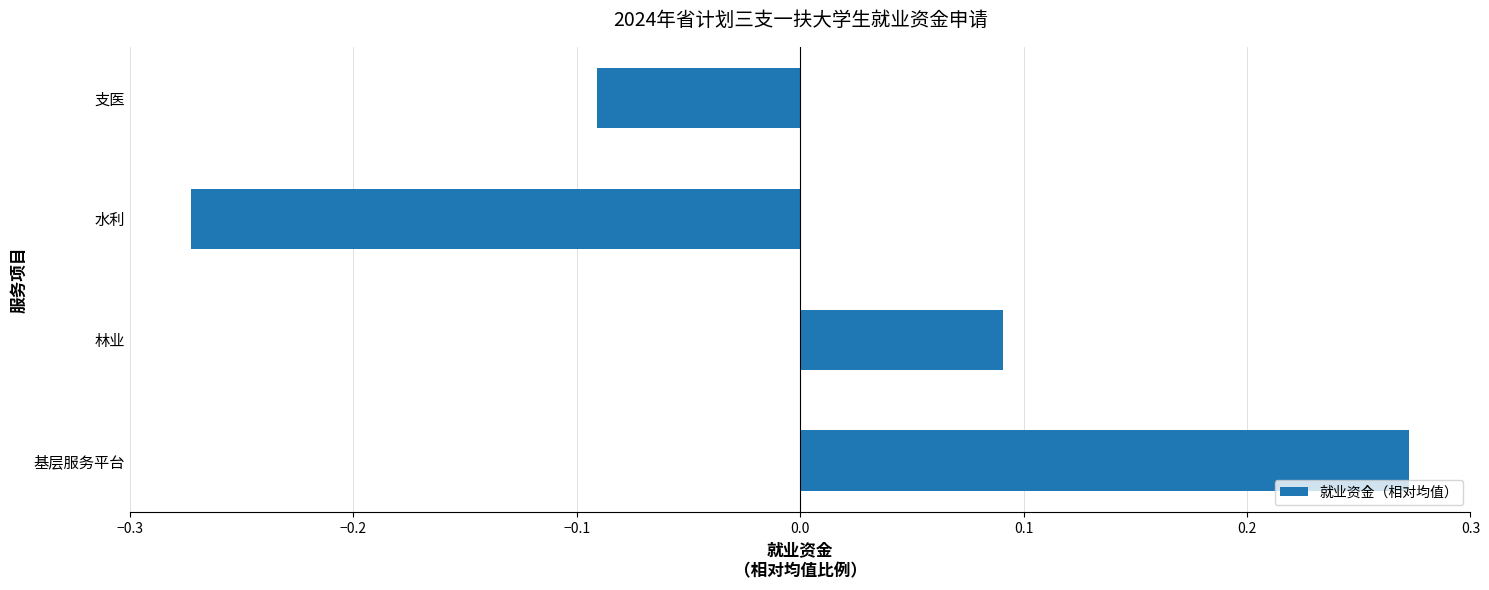

How many negative values are there?

2